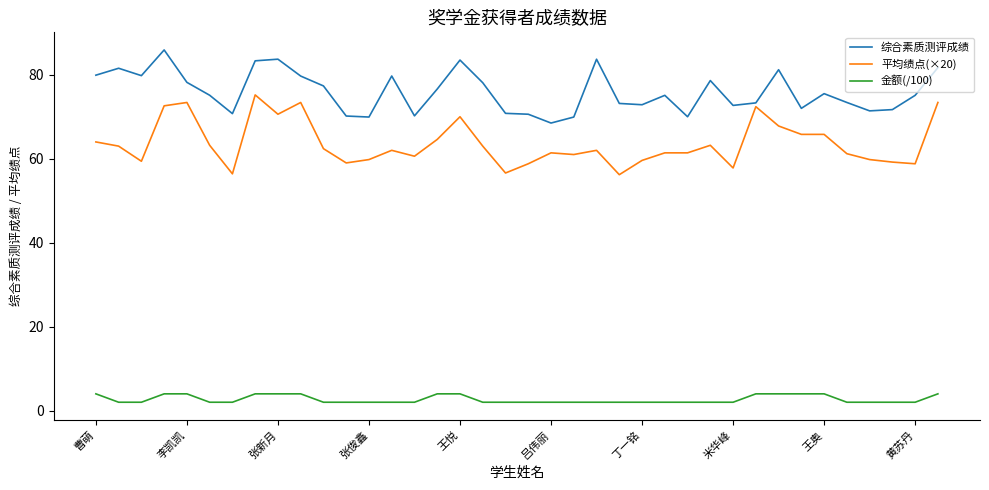

How many categories are shown in the chart?

38